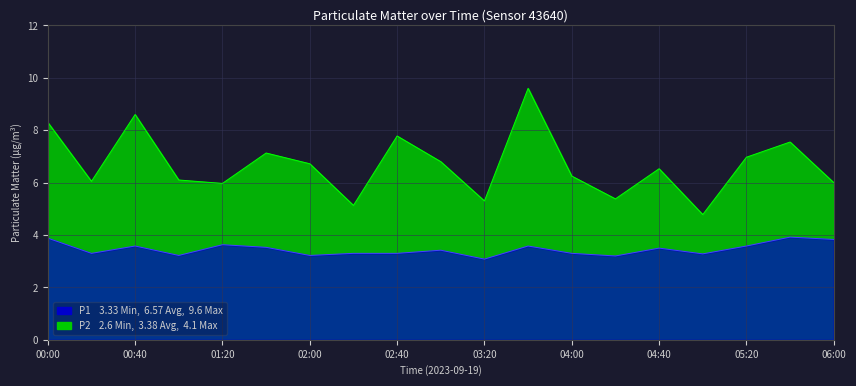

How many lines are shown in the chart?

2